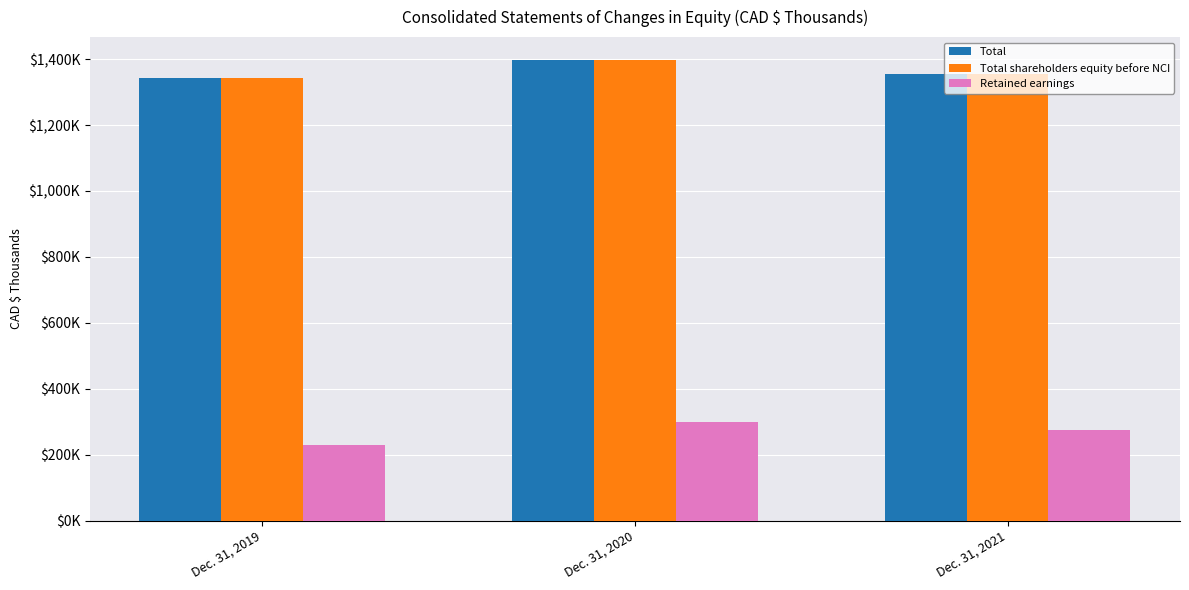

Does the chart contain any negative values?

No